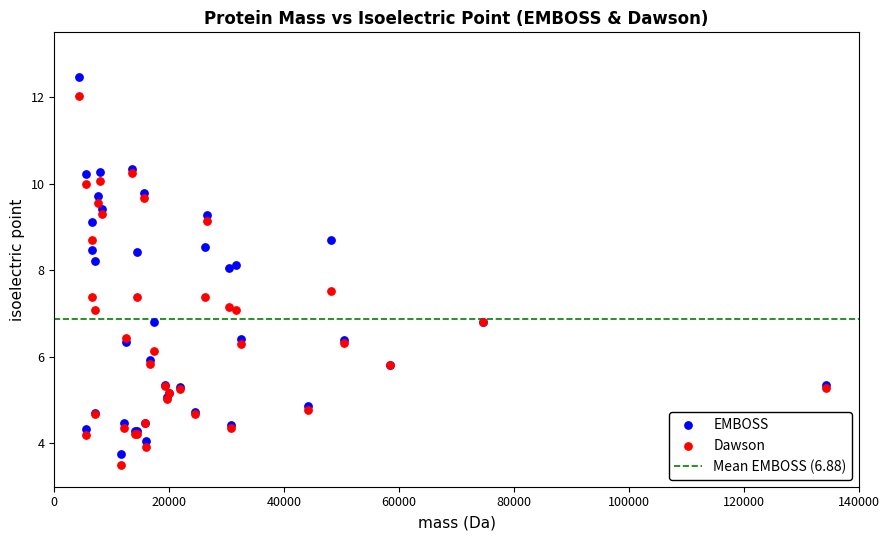

Which series contains the highest Y value?

EMBOSS